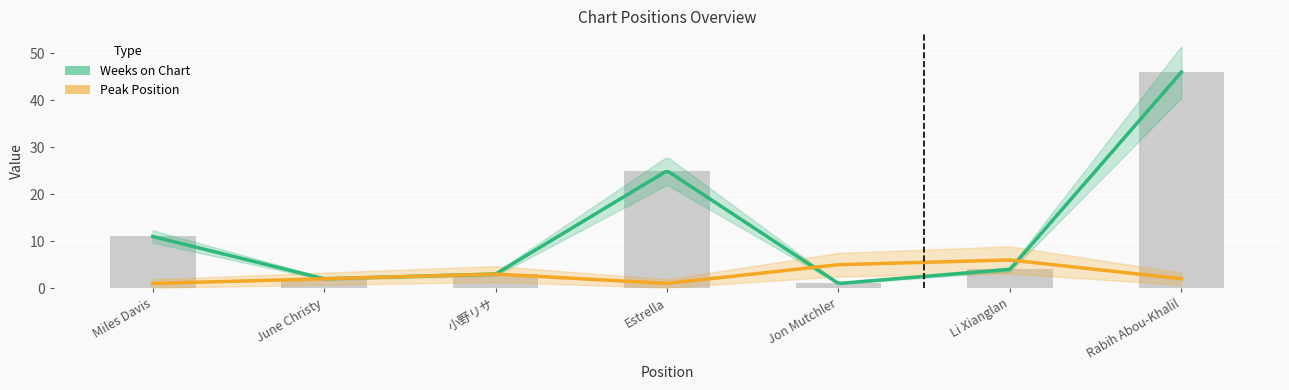

Between Miles Davis and June Christy, which is larger?

Miles Davis